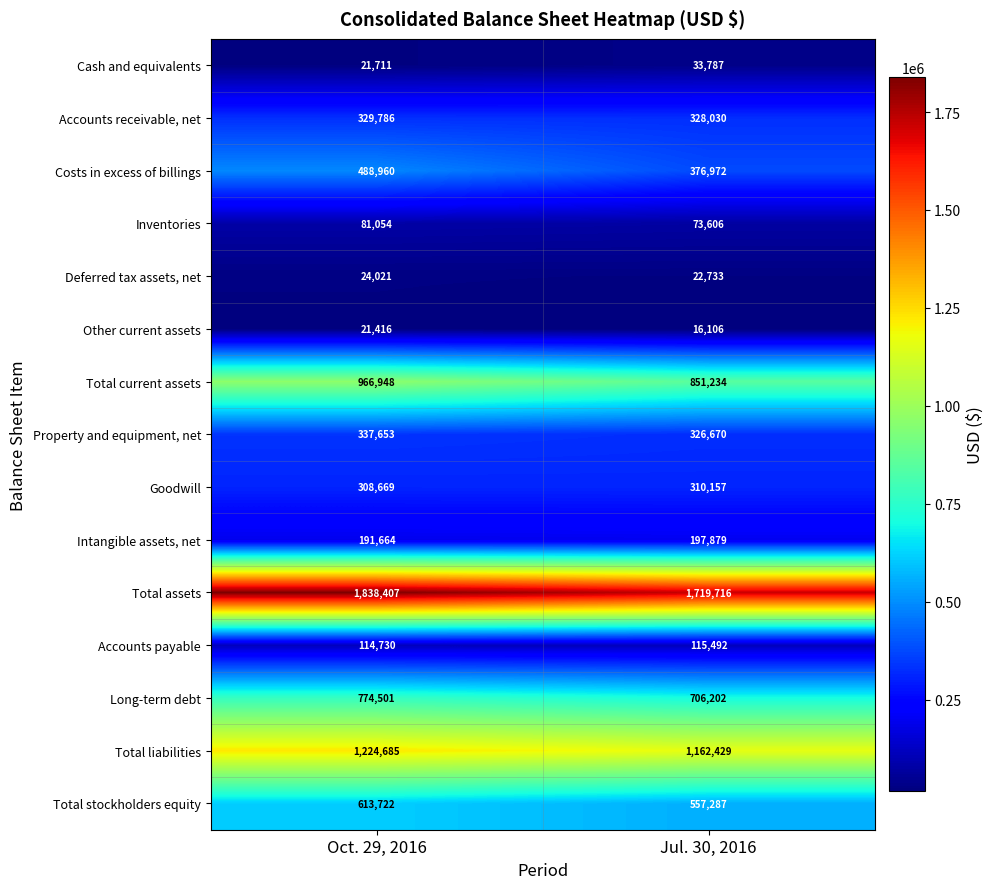

The value of Long-term debt at Oct. 29, 2016 is 774501. True or false?

True